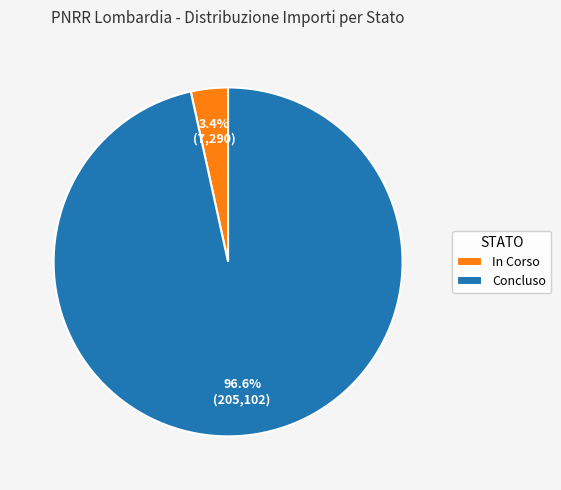

Is there any slice that represents more than half of the pie?

Yes